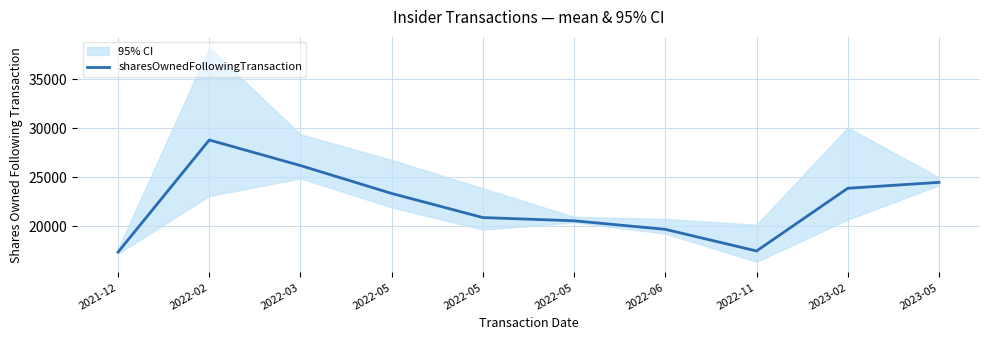

How many data points are above 23355?

4